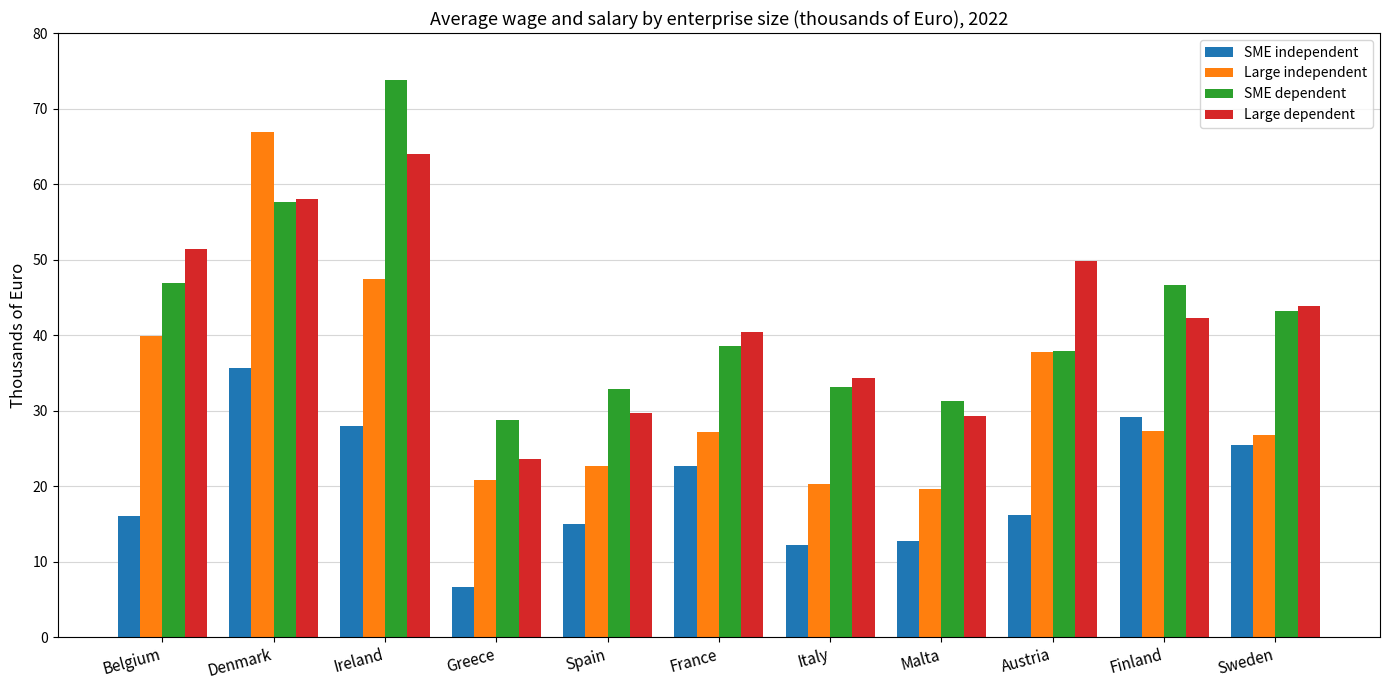

True or false: Large independent has a value of 17.7 at Ireland.

False